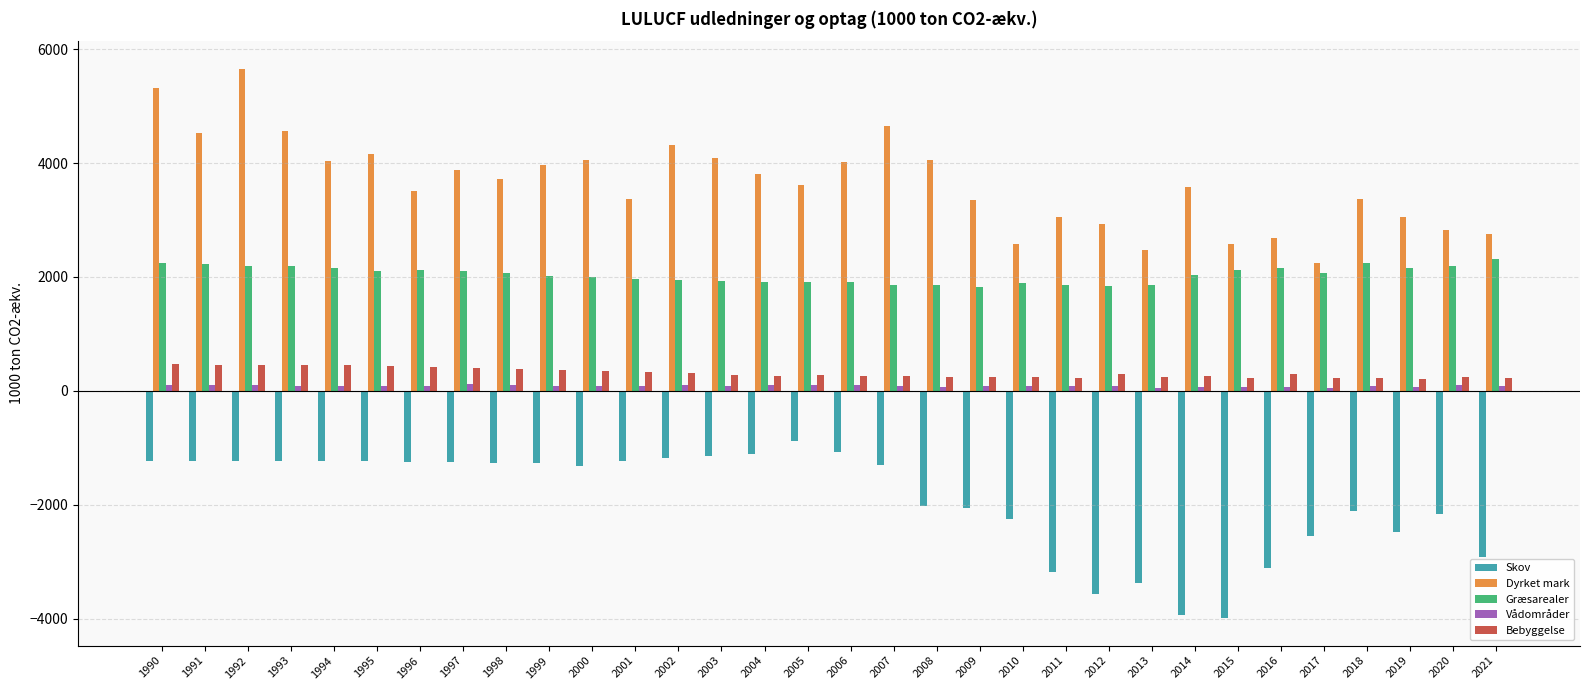

Is the value of Vådområder at 2010 greater than the value of Dyrket mark at 1996?

No